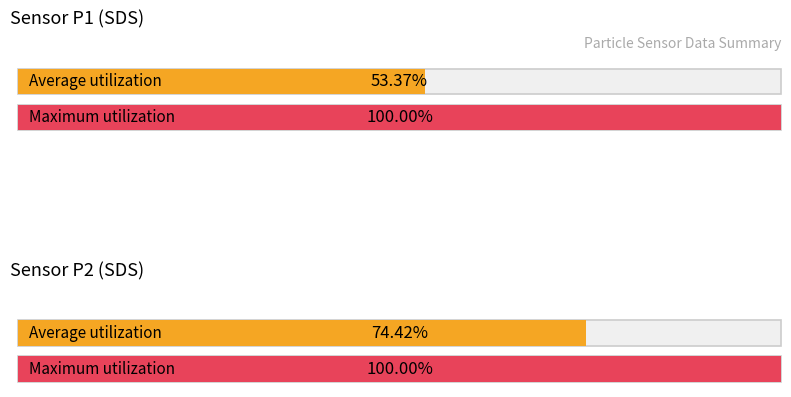

What are all the series names shown in the legend?

Average utilization, Maximum utilization